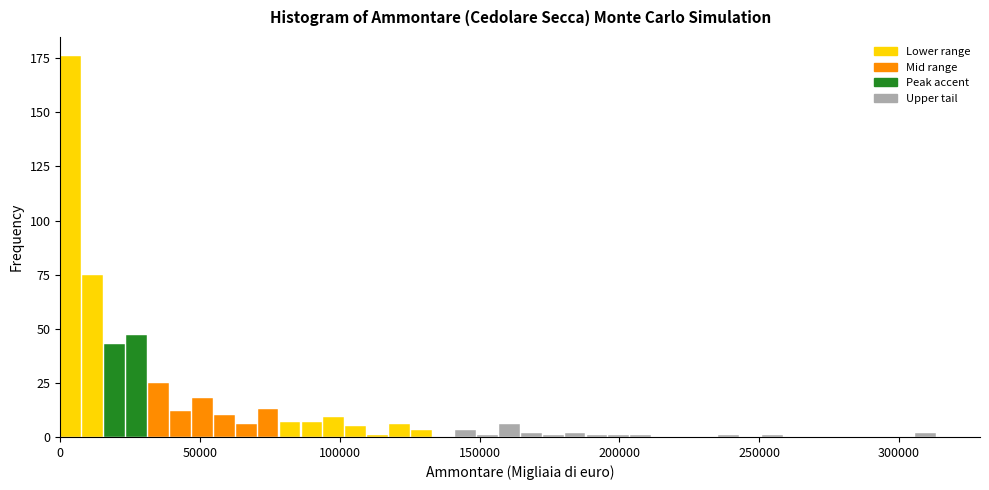

Around what value on the x-axis is the tallest bar? Give the approximate position of its centre, as read against the axis.

5000